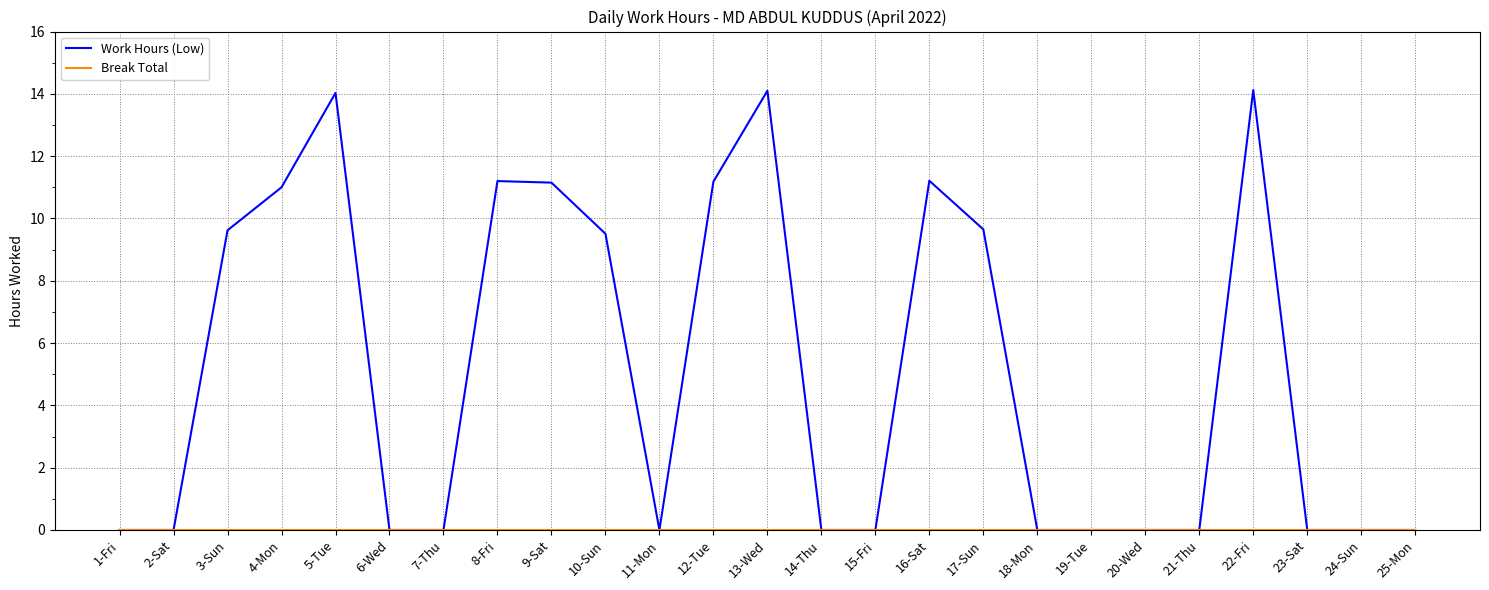

What is the average value of the Work Hours (Low) series?

5.1